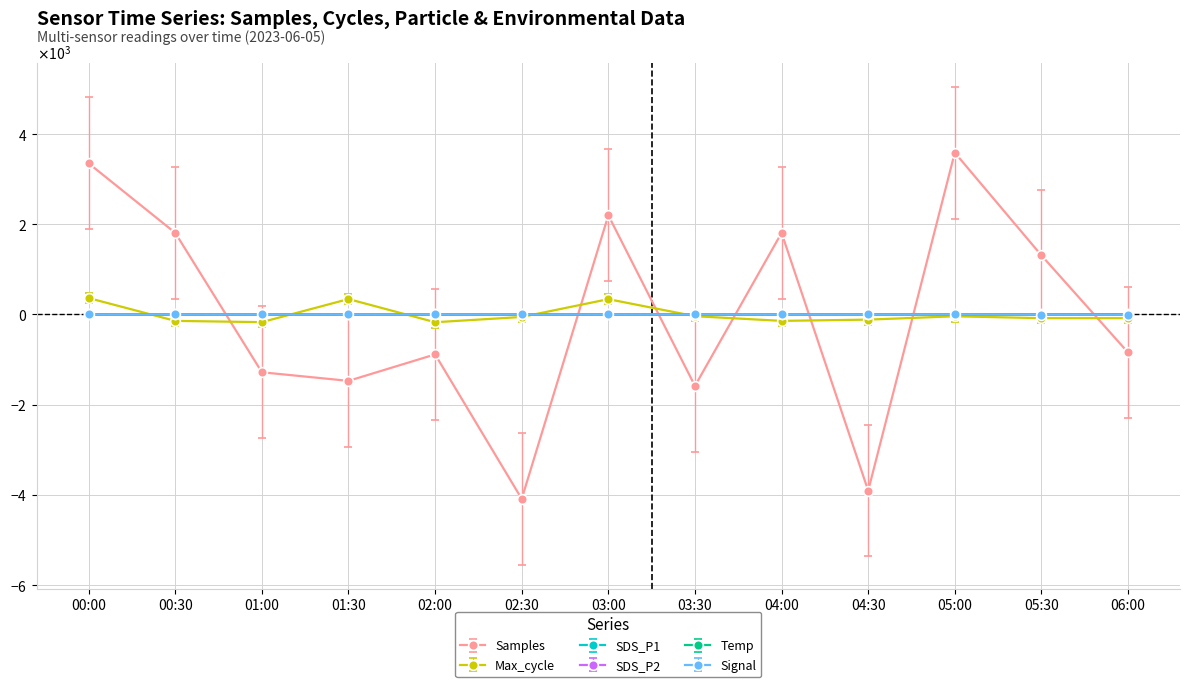

What are all the series names shown in the legend?

Samples, Max_cycle, SDS_P1, SDS_P2, Temp, Signal